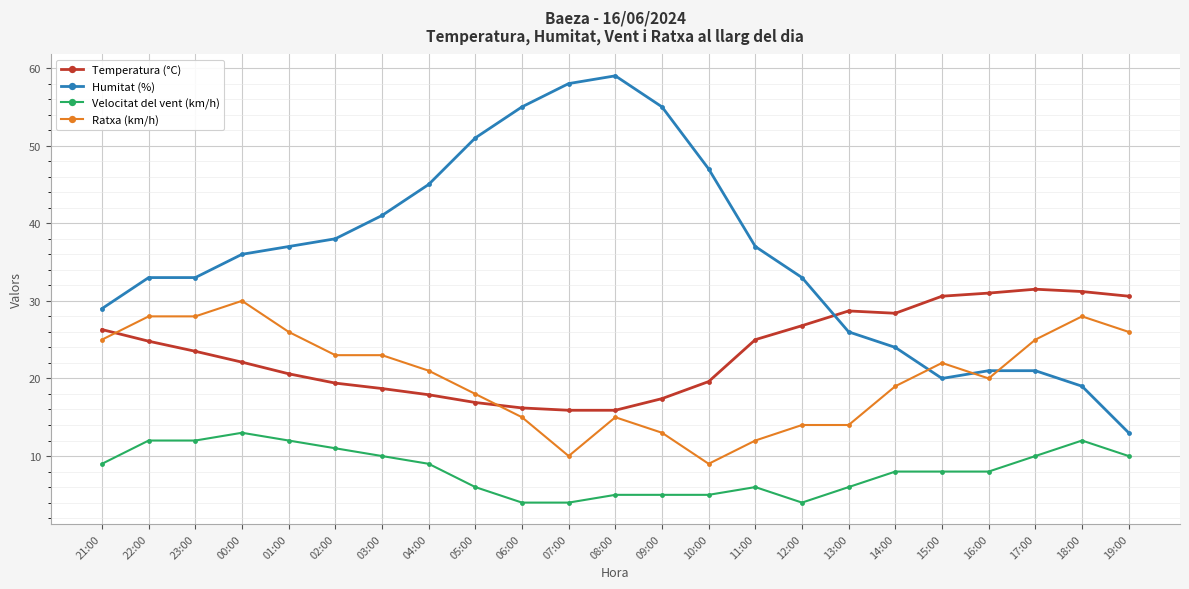

True or false: Humitat (%) and Ratxa (km/h) intersect in this chart.

True